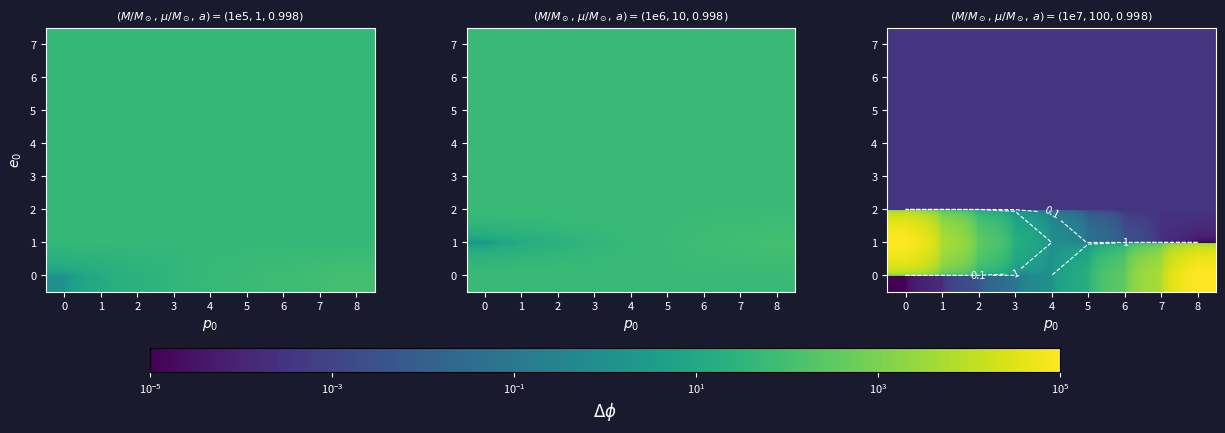

What is the total value across all series at 6?

316.2